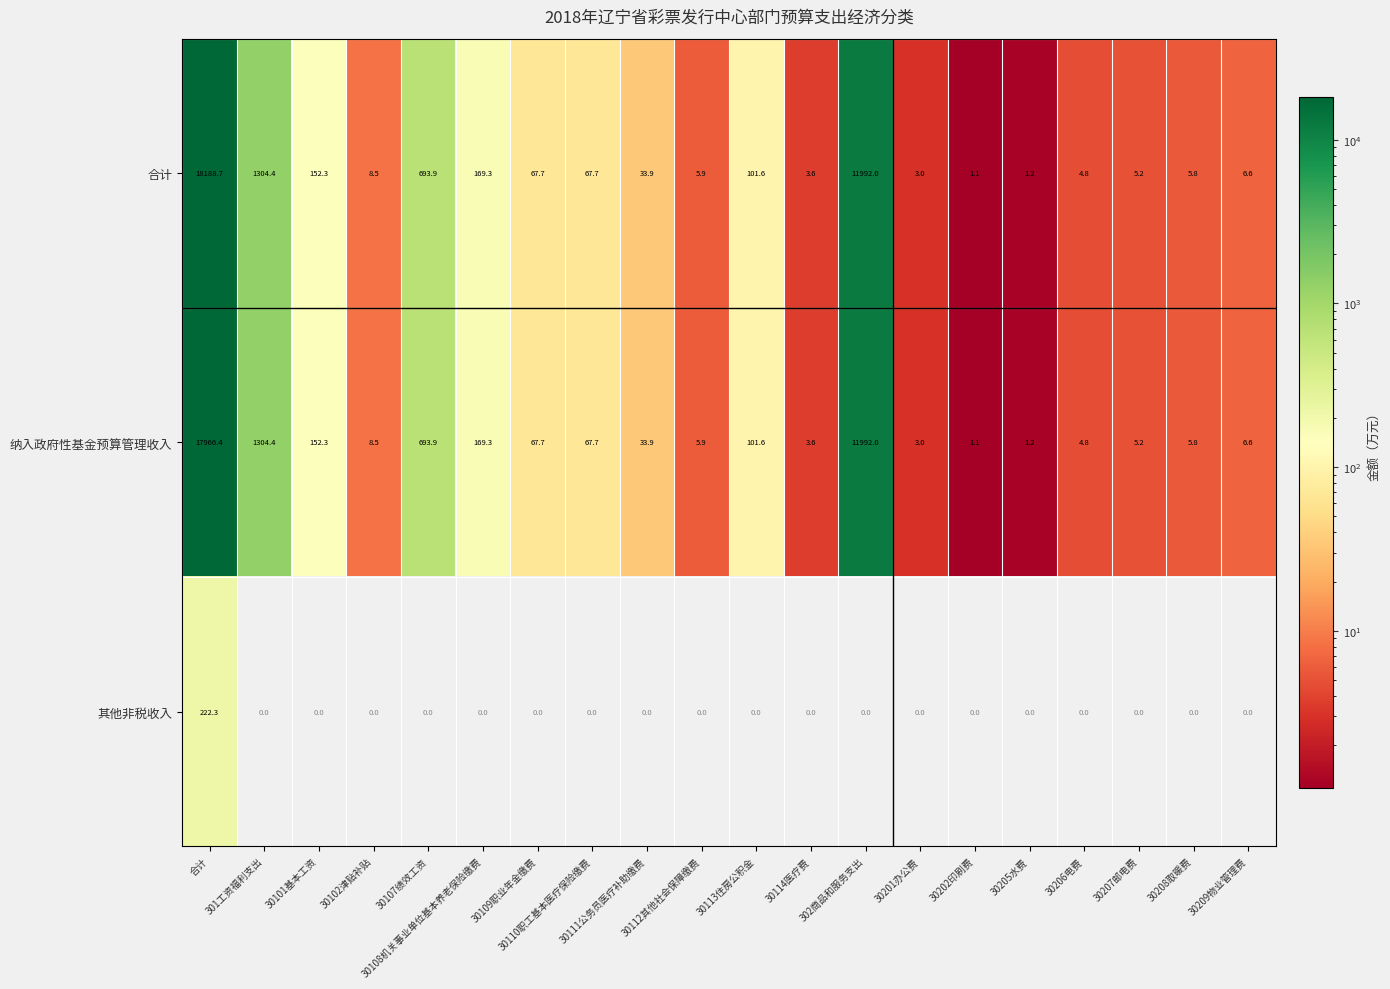

What is the maximum value shown in the chart?

18188.7